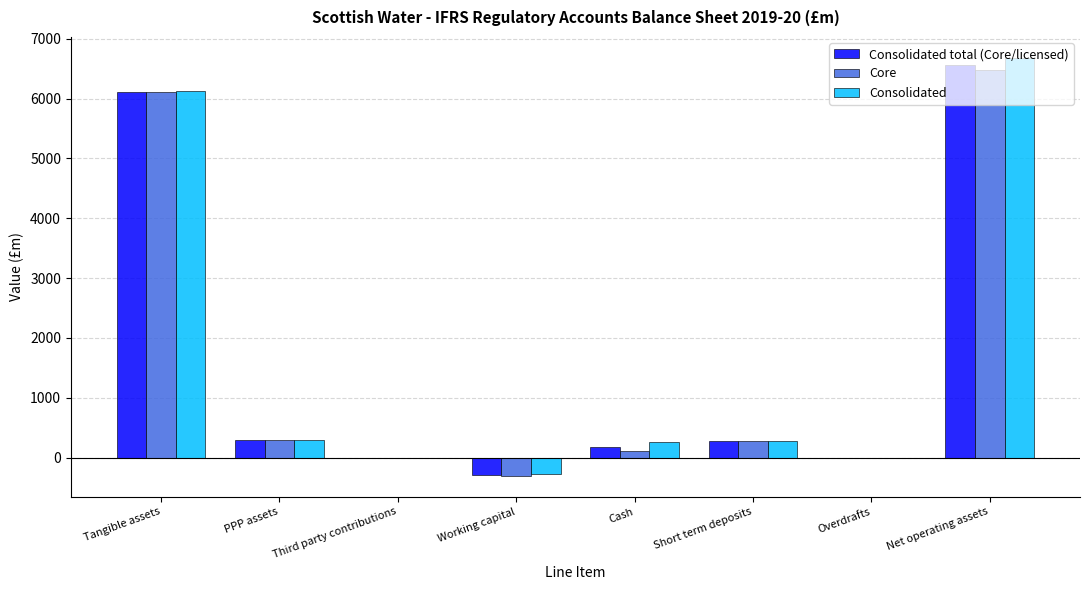

What is the approximate value of Consolidated total (Core/licensed) at Short term deposits?

274.8